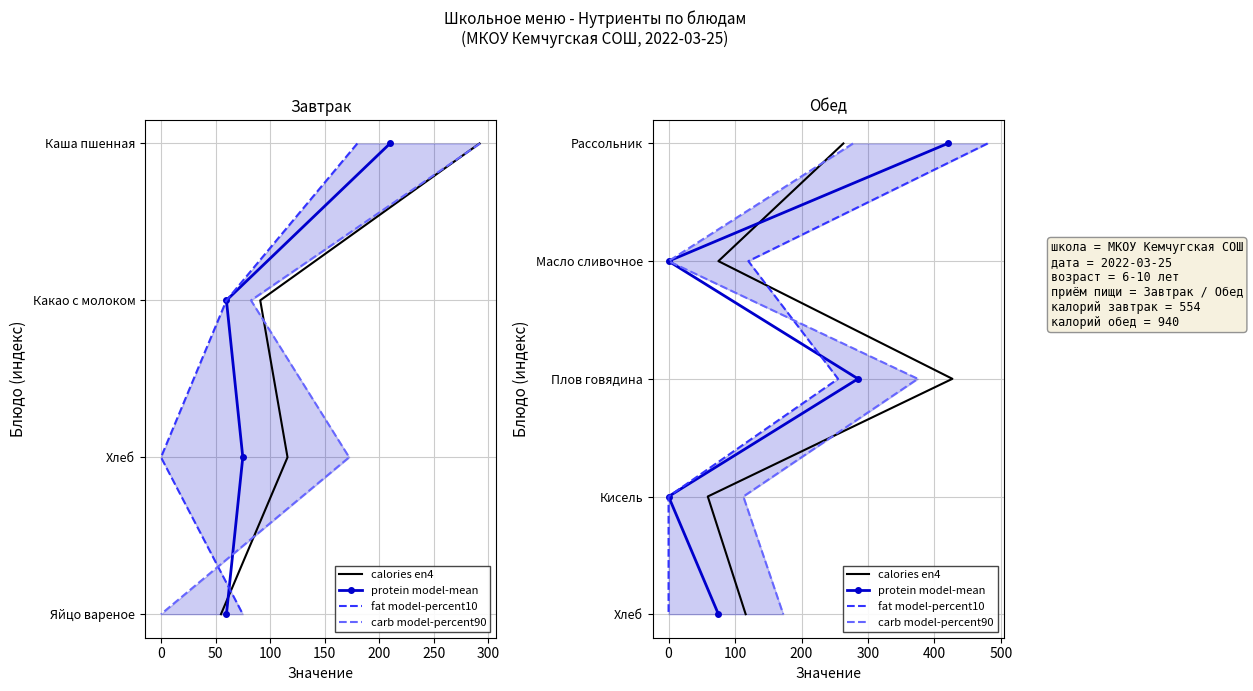

The carb model-percent90 series shows 6 at 150. True or false?

False